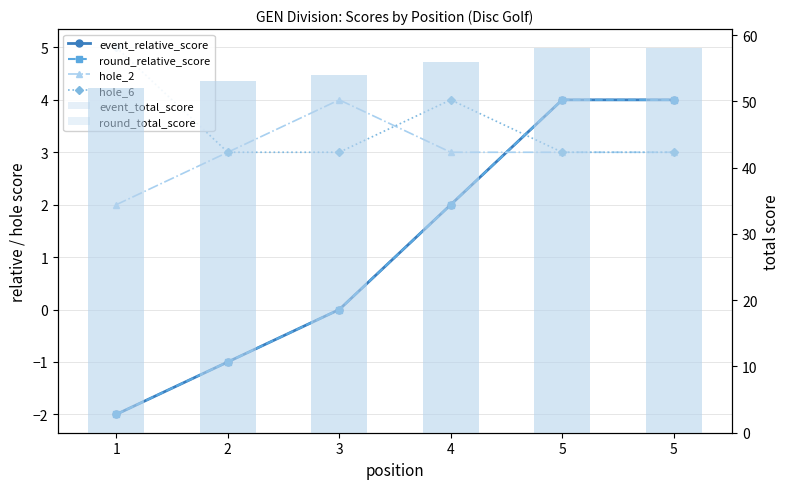

What is the total value across all series at 1?

107